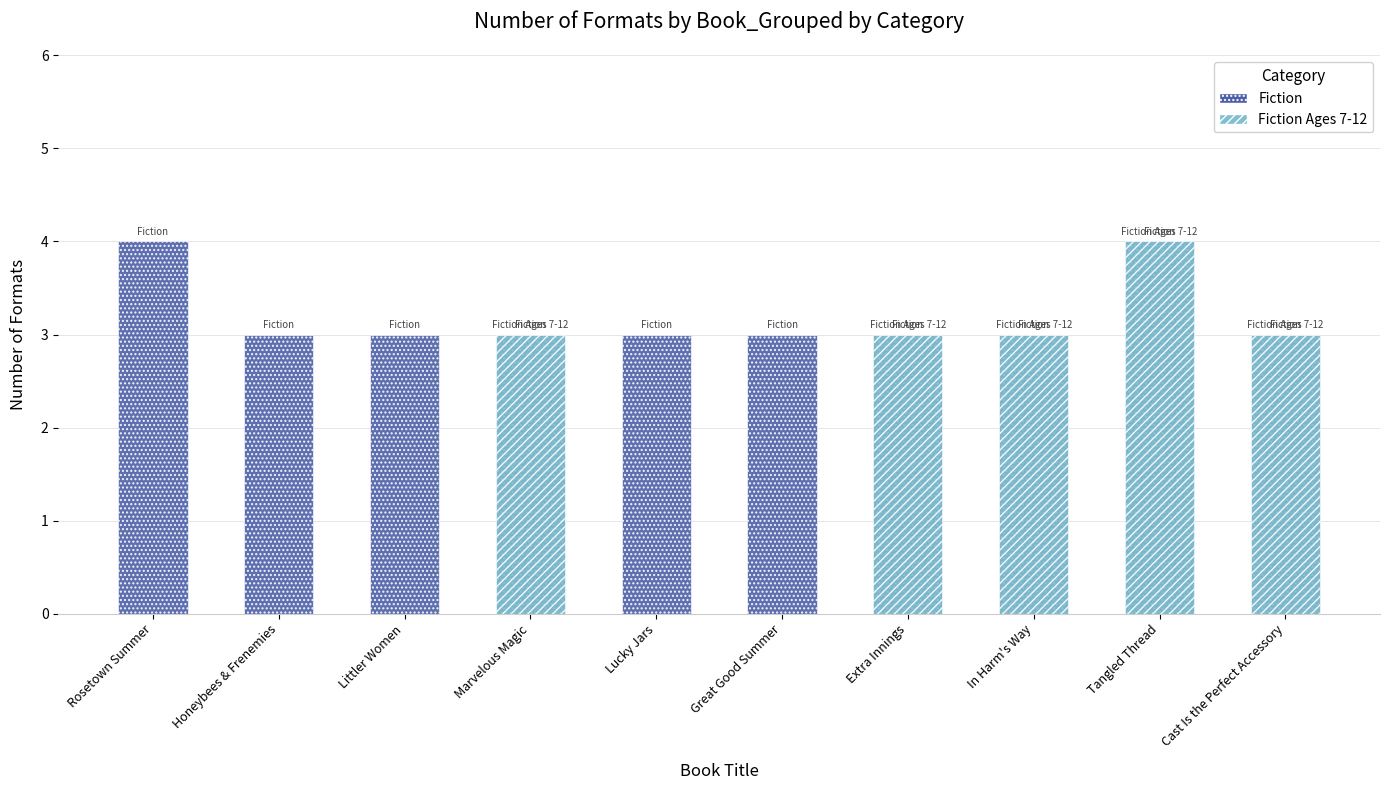

List the series in order of their overall mean, lowest first.

Fiction Ages 7-12, Fiction